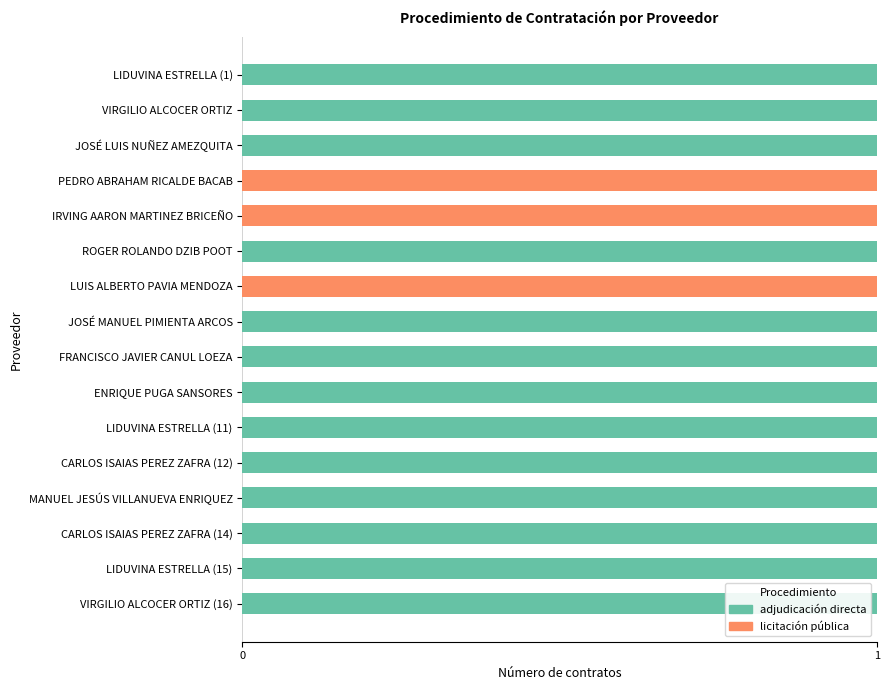

The adjudicación directa series shows 0 at CARLOS ISAIAS PEREZ ZAFRA (12). True or false?

False